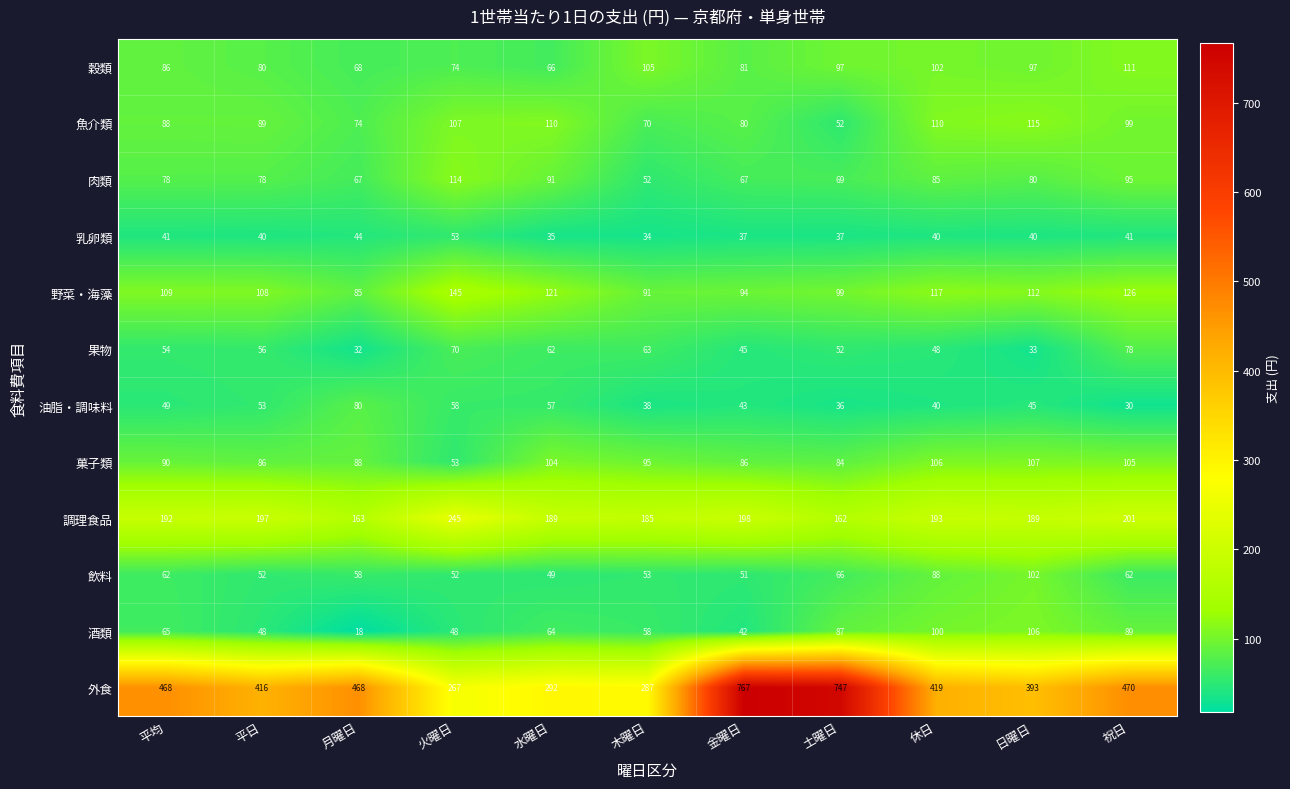

Which series has the largest range (max minus min)?

外食